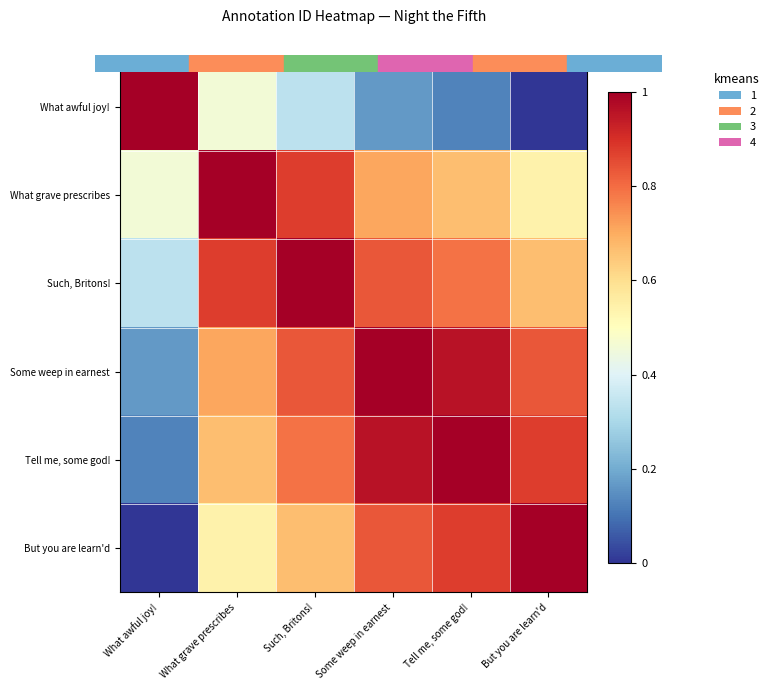

At which category is the sum across all series the highest?

Such, Britons!